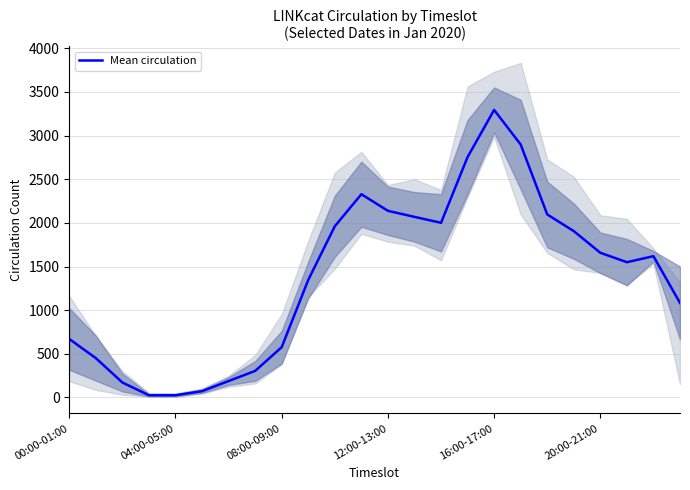

What is the difference between the values at 13 and 22?

450.2